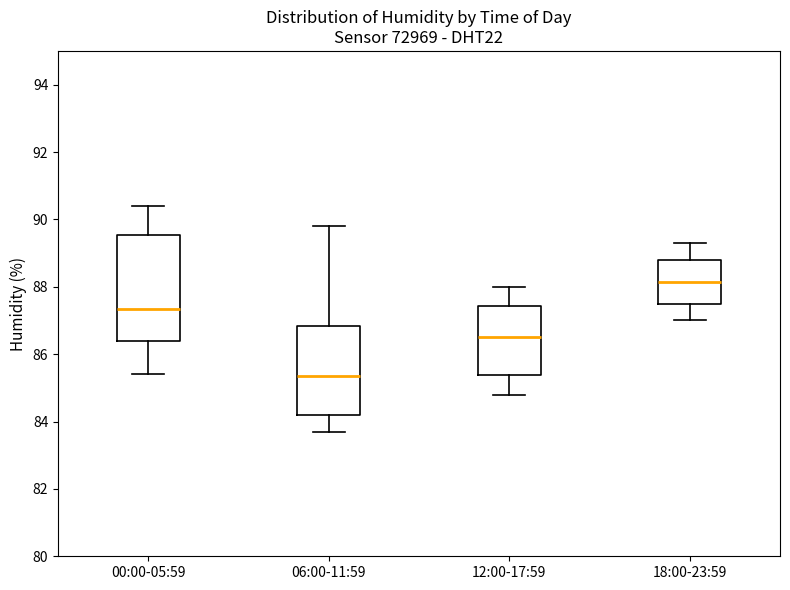

Reading left to right, read every box against the y-axis: the position of its median line, the range the box covers, and the ends of its whiskers. The values are not printed on the chart, so give them approximately, as read against the axis.

00:00-05:59: median 87.4, box 86.4 to 89.6, whiskers 85.4 to 90.4
06:00-11:59: median 85.4, box 84.2 to 86.8, whiskers 83.8 to 89.8
12:00-17:59: median 86.6, box 85.4 to 87.4, whiskers 84.8 to 88.0
18:00-23:59: median 88.2, box 87.4 to 88.8, whiskers 87.0 to 89.4